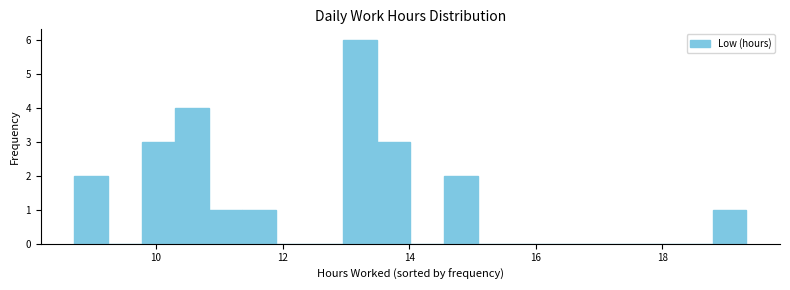

Read against the x-axis, roughly where is the centre of the tallest bar?

13.2